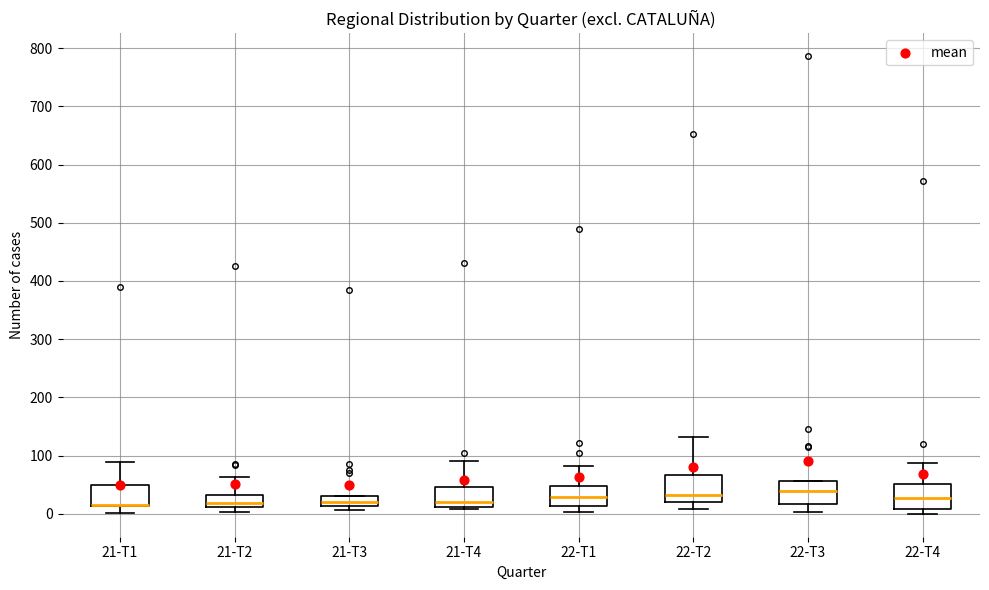

Reading left to right, read every box against the y-axis: the position of its median line, the range the box covers, and the ends of its whiskers. The values are not printed on the chart, so give them approximately, as read against the axis.

21-T1: median 20 (drawn on the box's lower edge), box 10 to 50, whiskers 0 to 90
21-T2: median 20, box 10 to 30, whiskers 0 to 60
21-T3: median 20, box 10 to 30, whiskers 10 (just below the box's lower edge) to 30
21-T4: median 20, box 10 to 50, whiskers 10 to 90
22-T1: median 30, box 10 to 50, whiskers 0 to 80
22-T2: median 30, box 20 to 70, whiskers 10 to 130
22-T3: median 40, box 20 to 60, whiskers 0 to 60
22-T4: median 30, box 10 to 50, whiskers 0 to 90